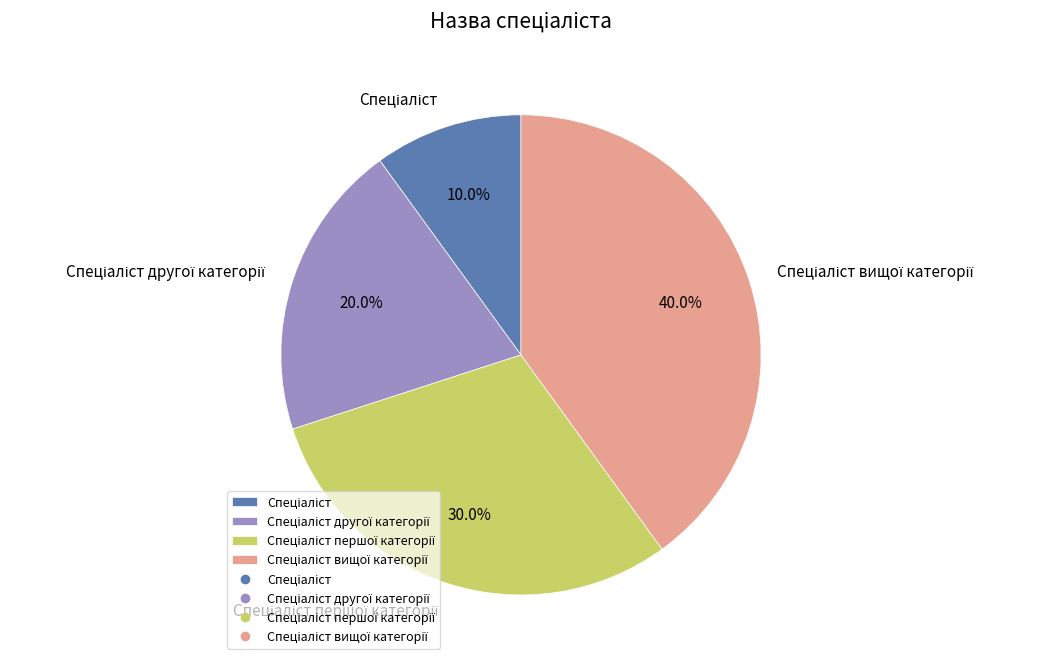

Is there any slice that represents more than half of the pie?

No